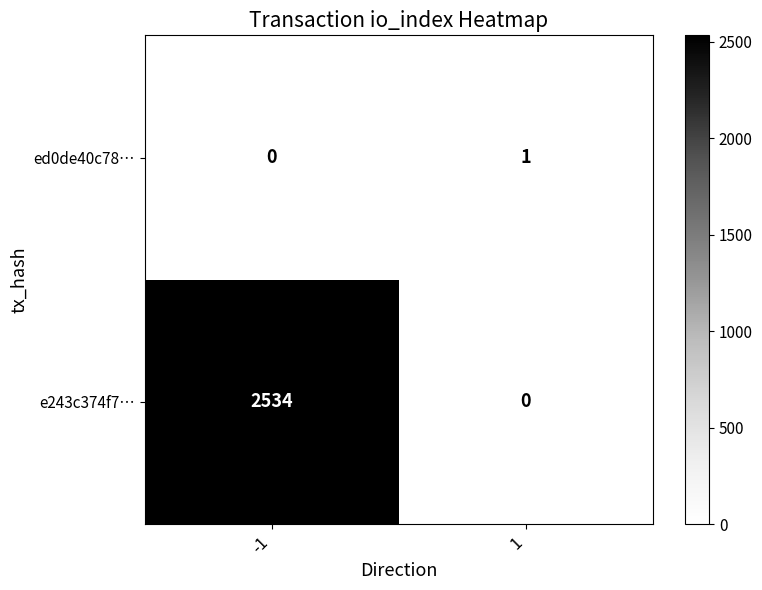

Count the number of data series in this chart.

2